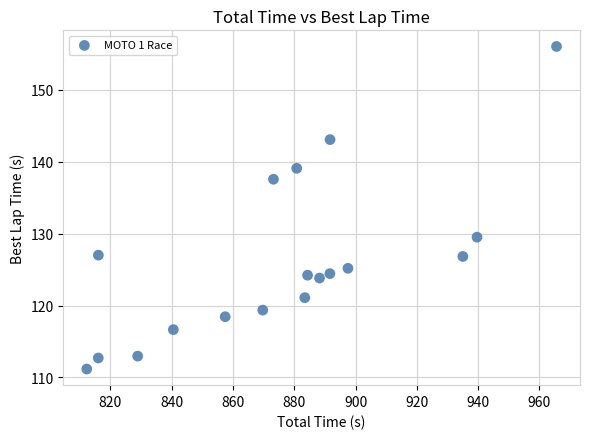

What Y value in the scatter plot is closest to 133?

129.5